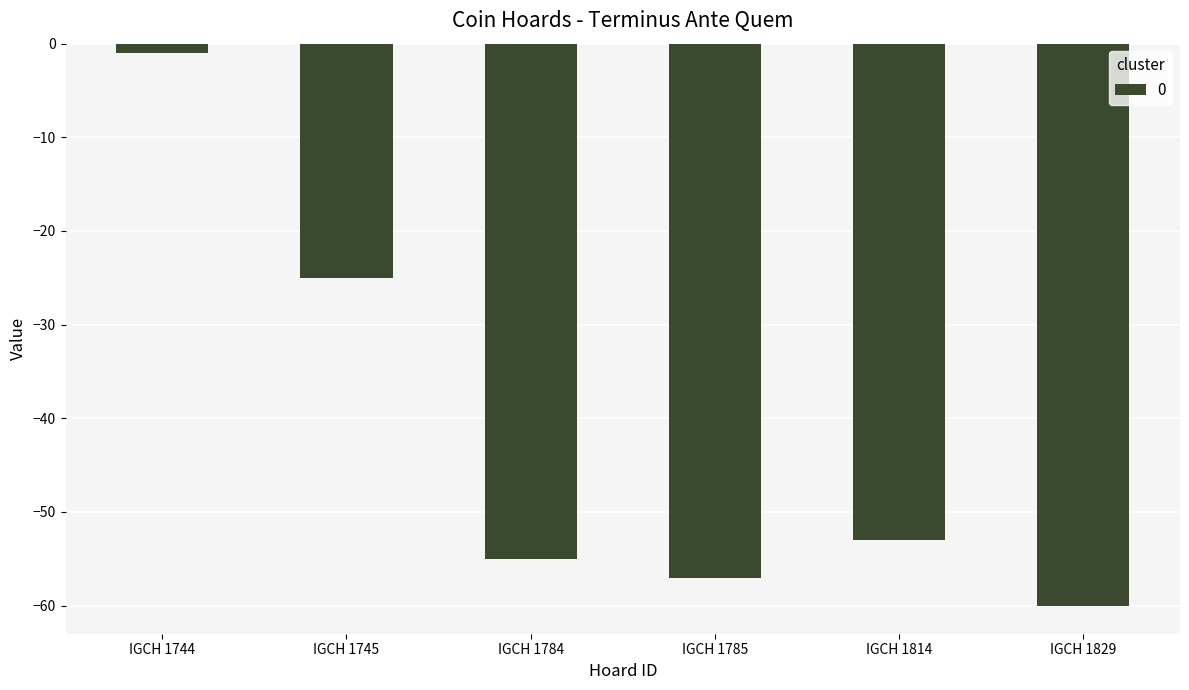

True or false: the data shows -22 at IGCH 1829.

False